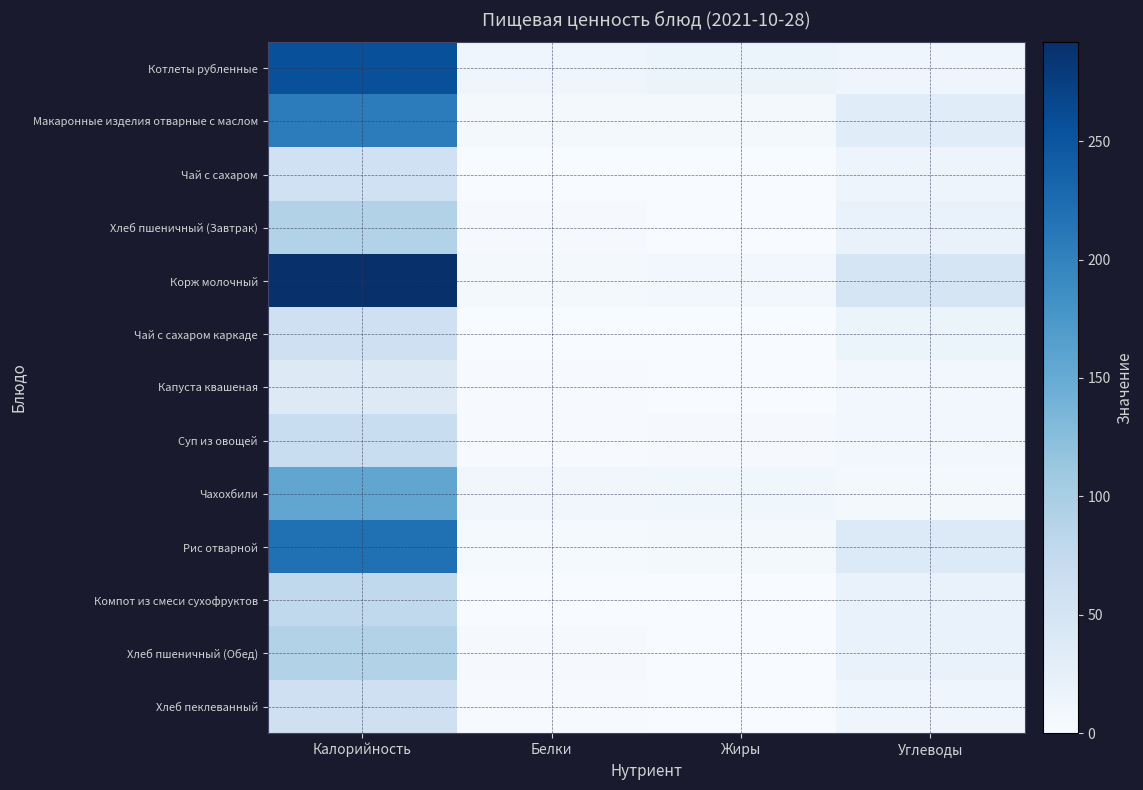

Reading left to right, list all the values displayed in this chart.

Котлеты рубленные: Калорийность=255.9	Белки=12.9	Жиры=17.6	Углеводы=11.7
Макаронные изделия отварные с маслом: Калорийность=206.4	Белки=5.5	Жиры=5.7	Углеводы=33.3
Чай с сахаром: Калорийность=59.3	Белки=0.1	Жиры=0.0	Углеводы=14.8
Хлеб пшеничный (Завтрак): Калорийность=91.9	Белки=3.0	Жиры=0.2	Углеводы=19.5
Корж молочный: Калорийность=292.0	Белки=4.9	Жиры=8.1	Углеводы=49.2
Чай с сахаром каркаде: Калорийность=60.5	Белки=0.2	Жиры=0.0	Углеводы=15.0
Капуста квашеная: Калорийность=37.0	Белки=1.3	Жиры=0.4	Углеводы=7.7
Суп из овощей: Калорийность=68.3	Белки=1.5	Жиры=3.0	Углеводы=8.9
Чахохбили: Калорийность=155.5	Белки=9.6	Жиры=10.6	Углеводы=5.3
Рис отварной: Калорийность=219.3	Белки=3.8	Жиры=5.4	Углеводы=38.9
Компот из смеси сухофруктов: Калорийность=77.4	Белки=0.0	Жиры=0.0	Углеводы=19.4
Хлеб пшеничный (Обед): Калорийность=91.9	Белки=3.0	Жиры=0.2	Углеводы=19.5
Хлеб пеклеванный: Калорийность=59.4	Белки=1.9	Жиры=0.3	Углеводы=12.3